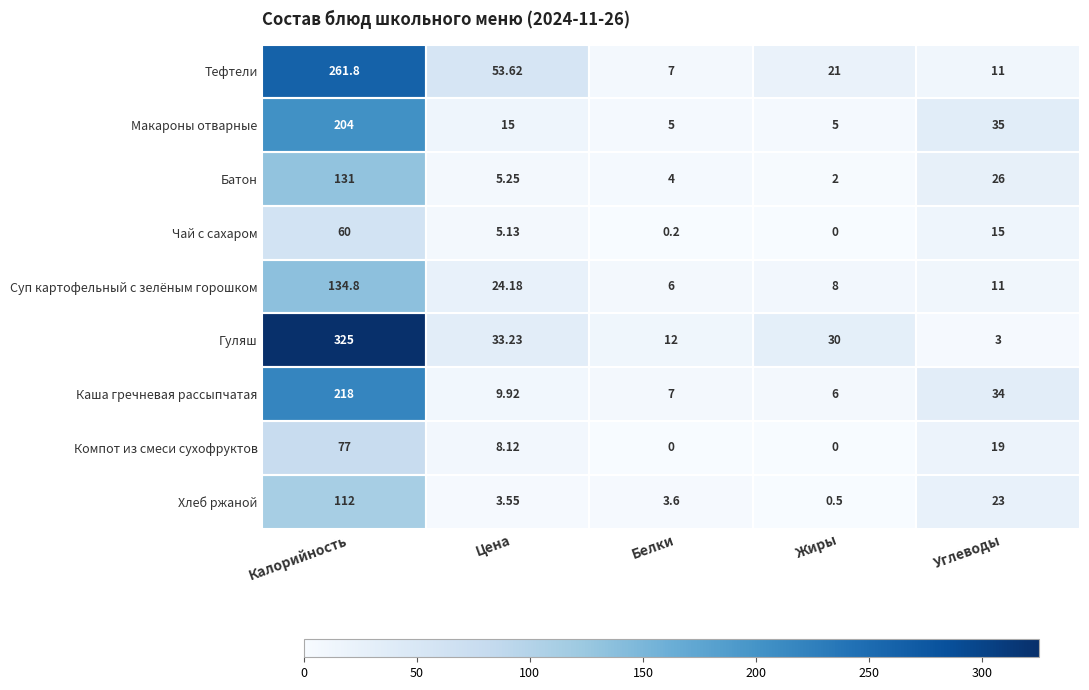

At which category is the sum across all series the highest?

Калорийность